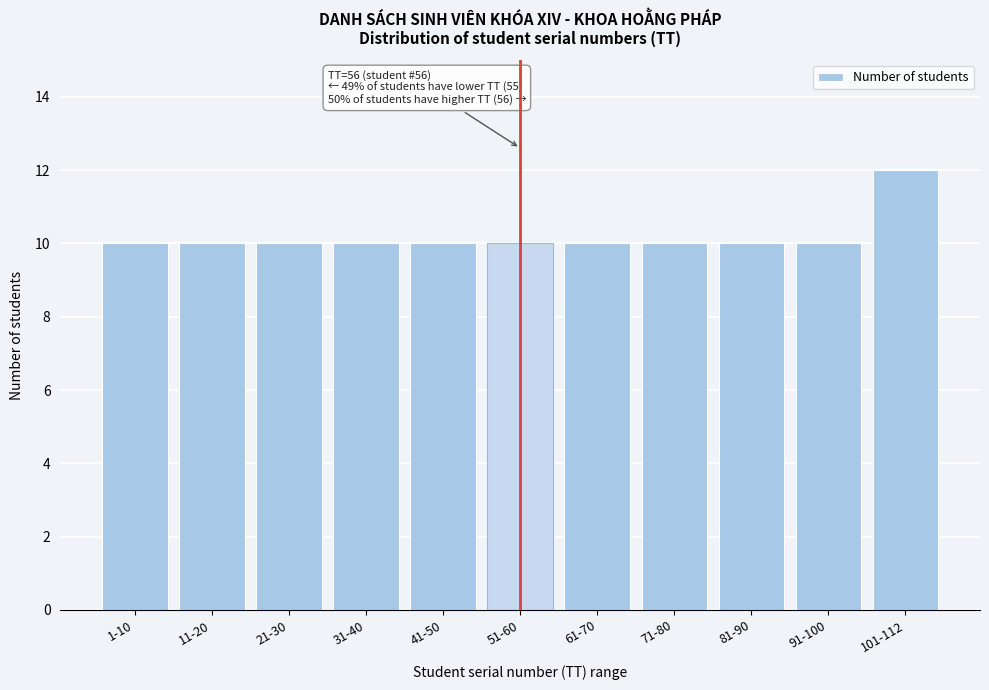

Reading left to right, extract all data points from this chart.

10	10	10	10	10	10	10	10	10	10	12